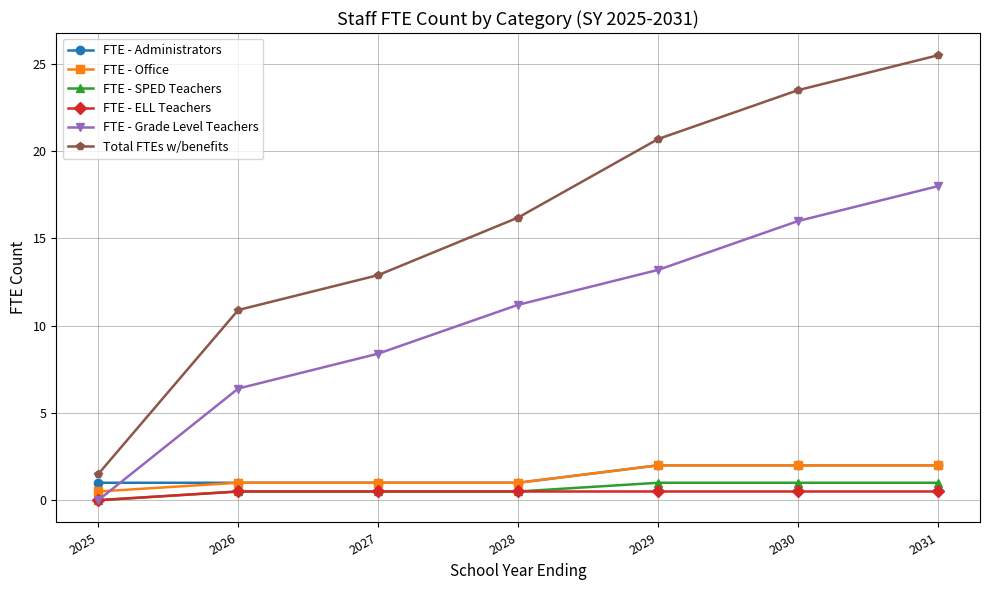

What value does the FTE - Grade Level Teachers series have at 2030?

16.0